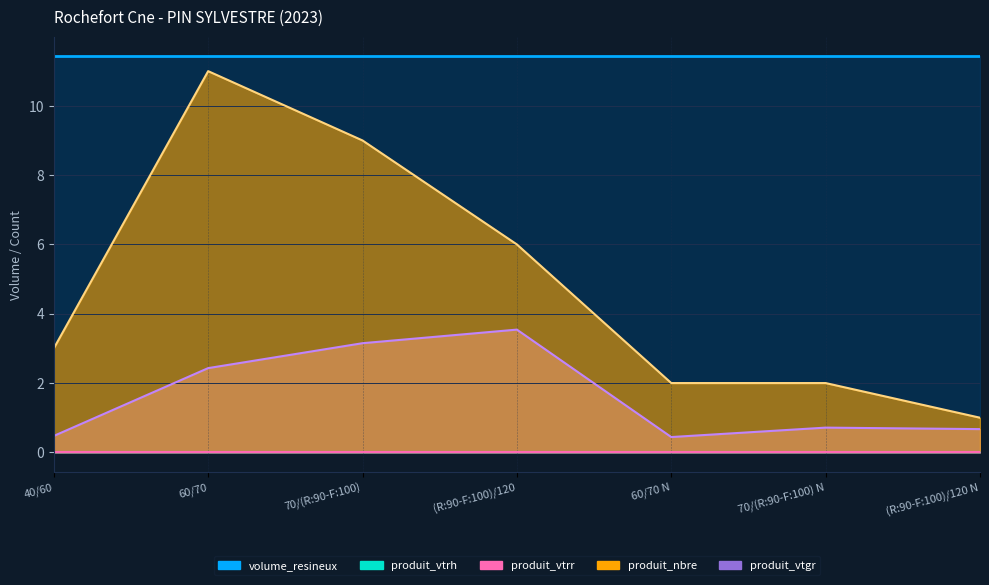

Which series has the widest spread of values?

produit_nbre